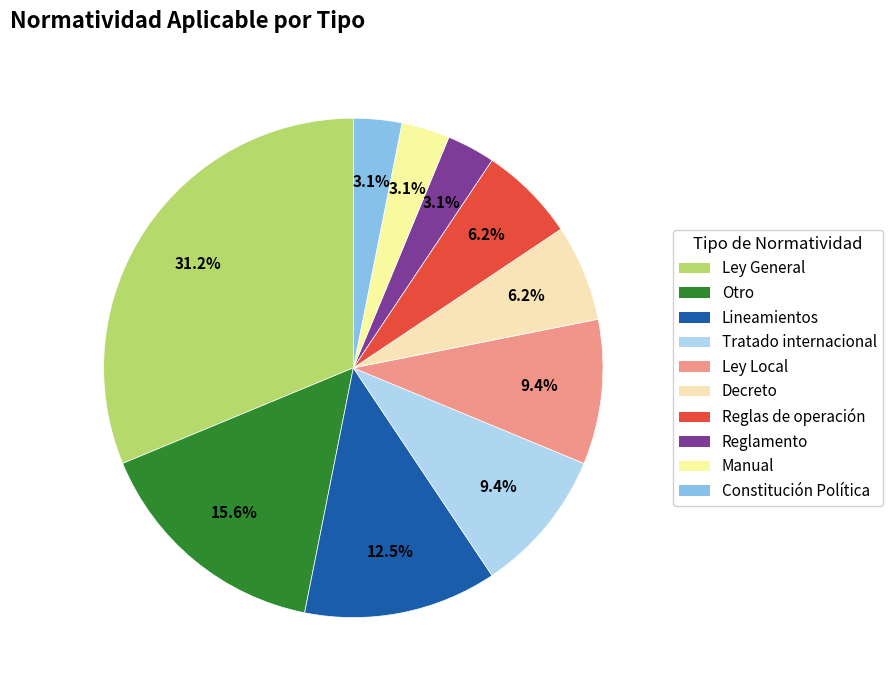

Is it true that Tratado internacional is 9% of the pie?

True